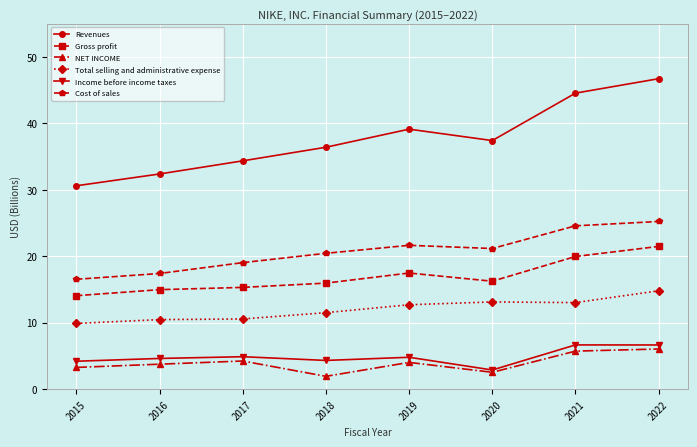

How many lines are shown in the chart?

6